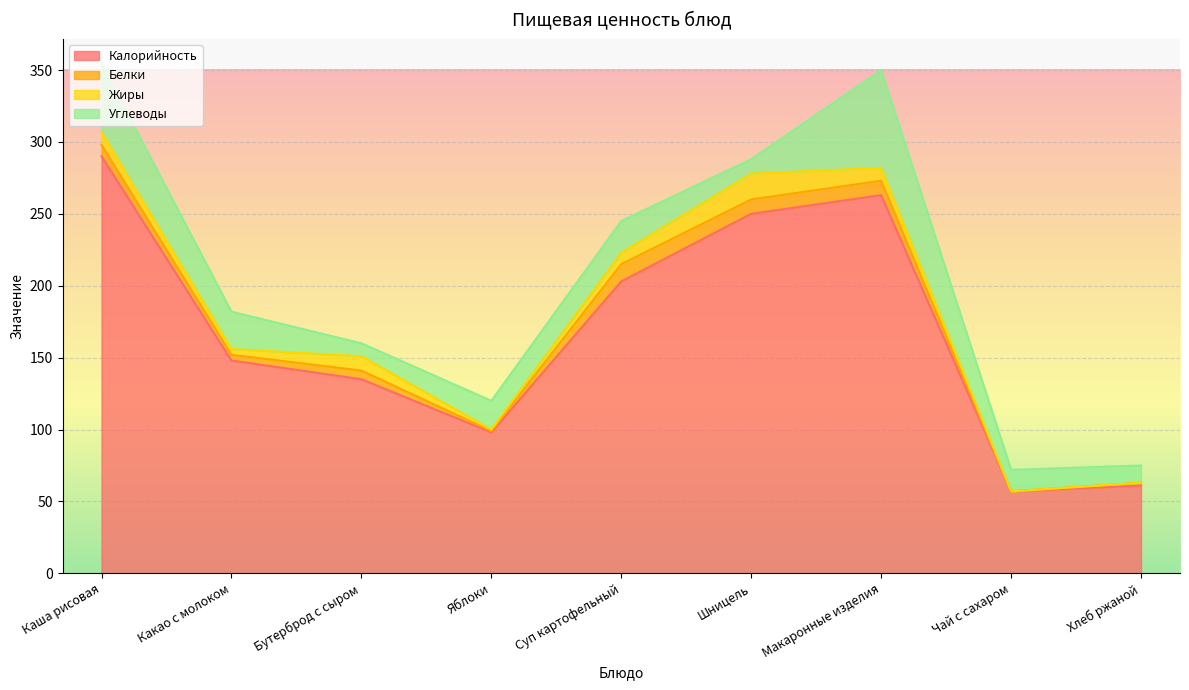

Where is the first local minimum for Жиры?

Какао с молоком